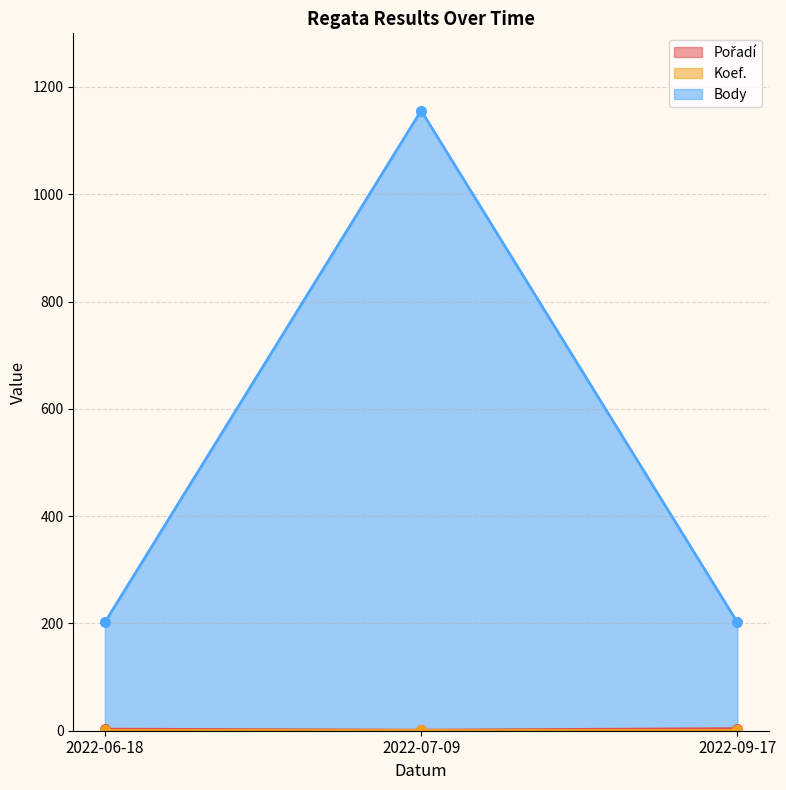

Which category has the highest value across all series?

2022-07-09